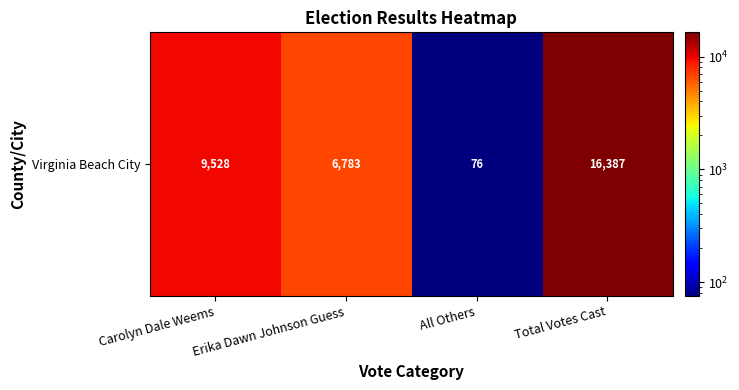

Is it true that the value at All Others is 76?

True